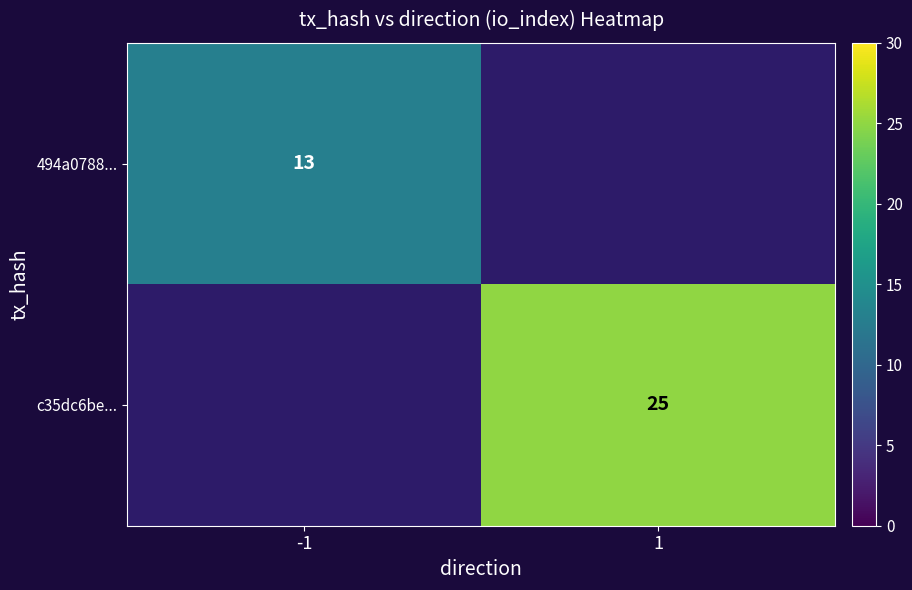

Is it true that c35dc6be... equals 25 at 1?

True